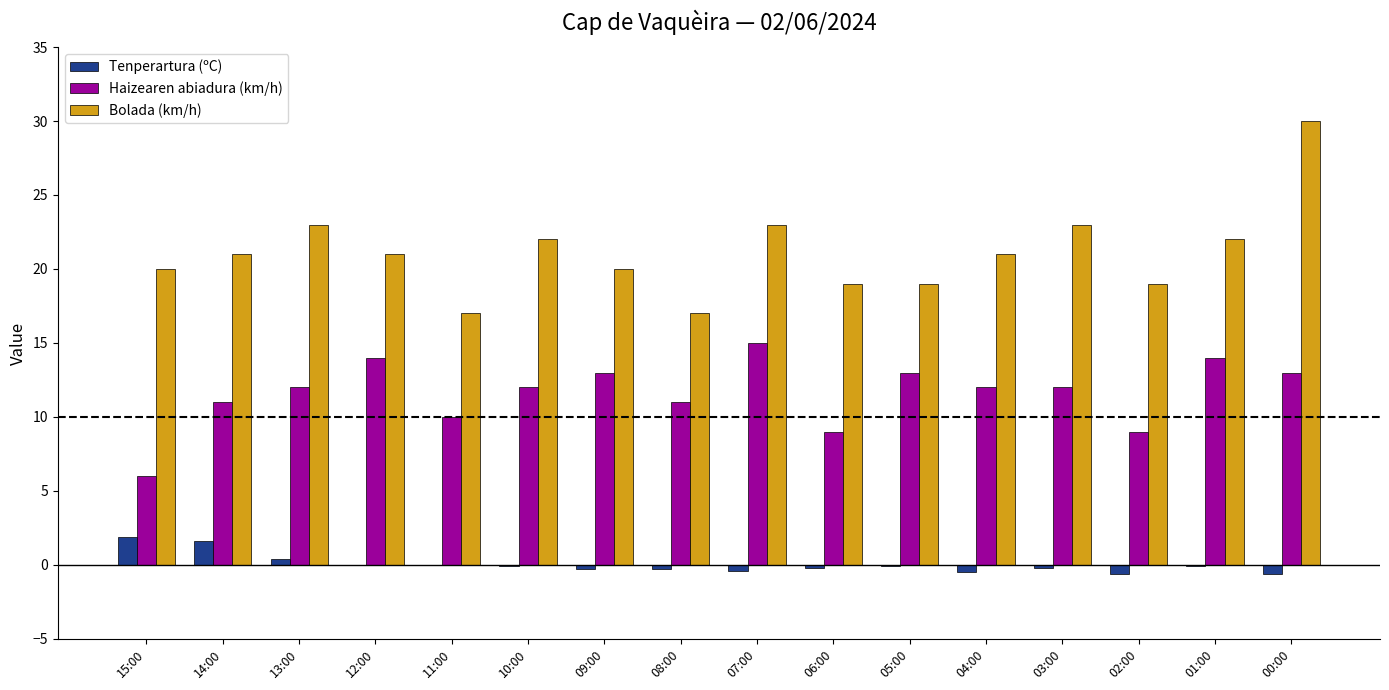

What is the greatest value displayed?

30.0